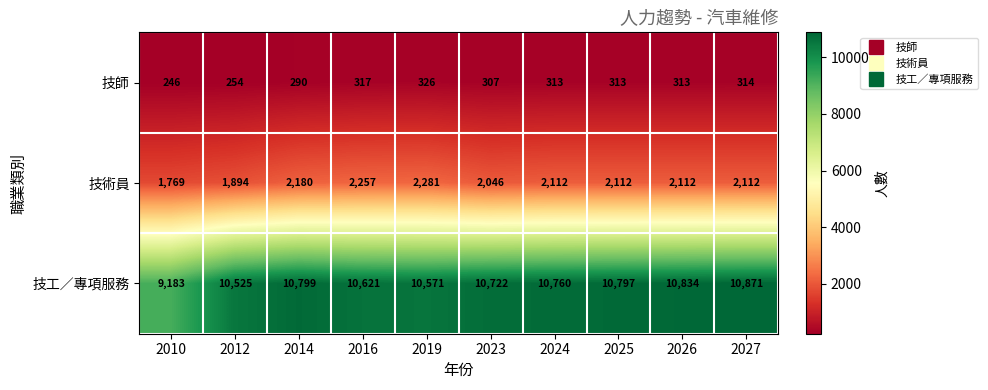

Where does the 技工／專項服務 series first go above 10760?

2014